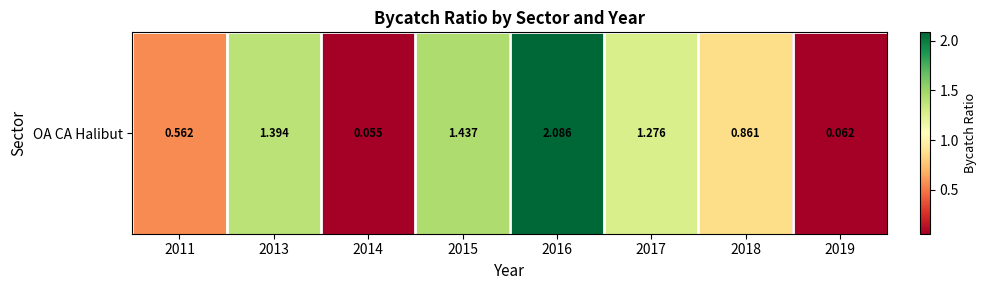

At which category does the chart reach its peak across all series?

2016